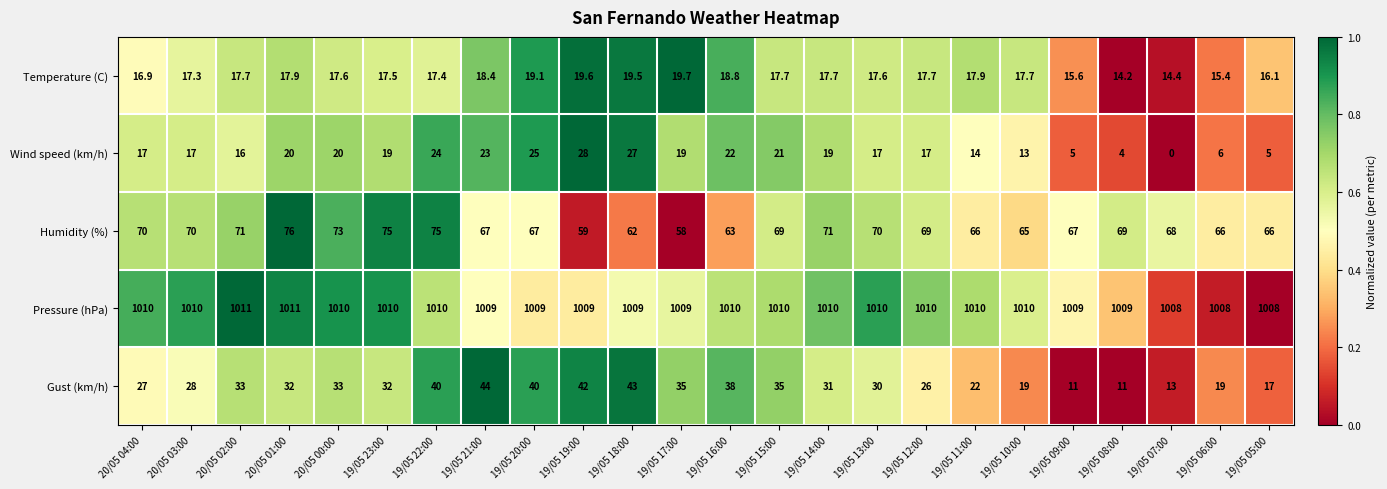

At which label is Temperature (C) closest to 16?

19/05 05:00